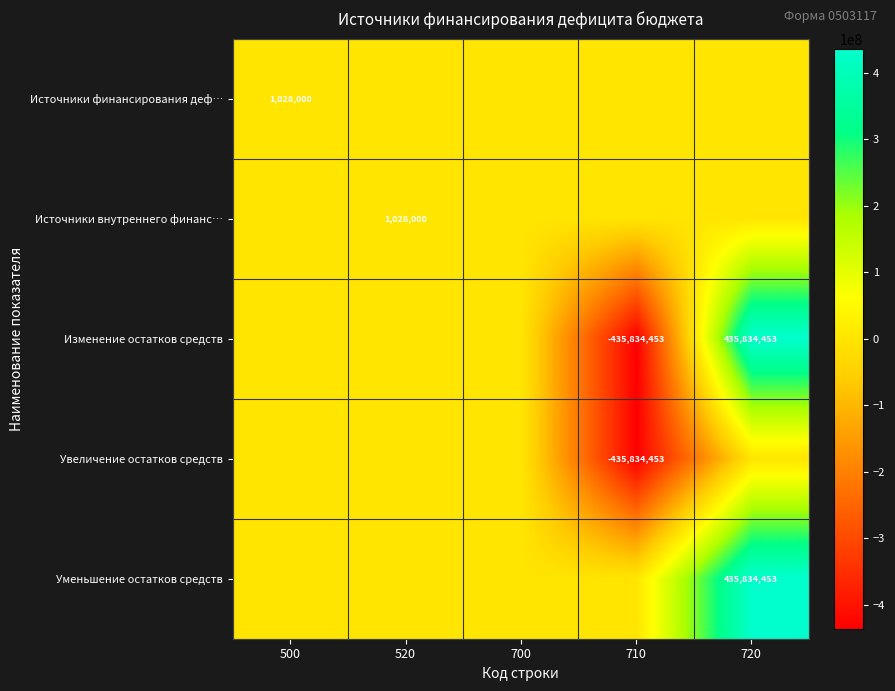

What is the spread (max minus min) of values at 720?

435834453